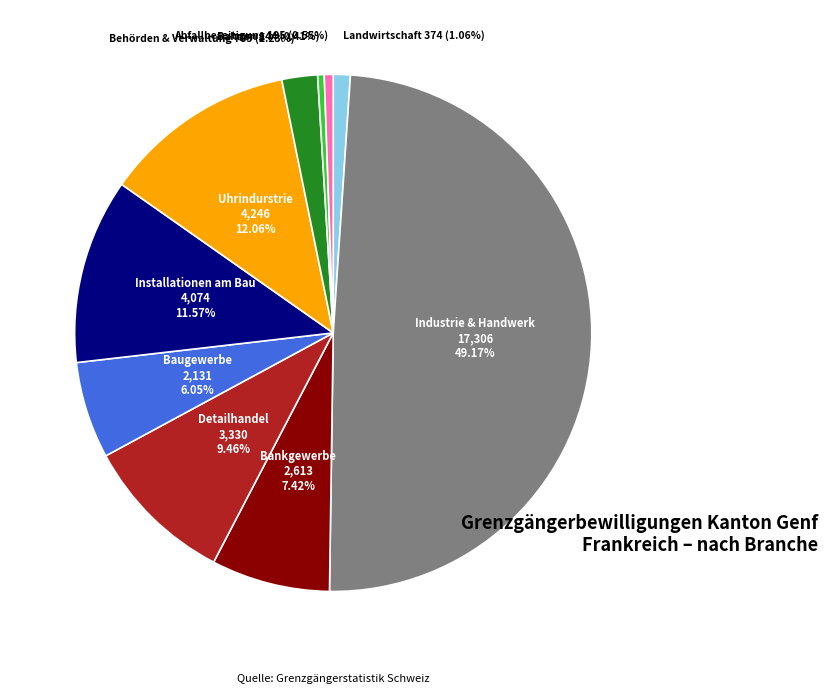

What is the ratio of the value at Industrie & Handwerk to the value at Bankgewerbe?

6.6